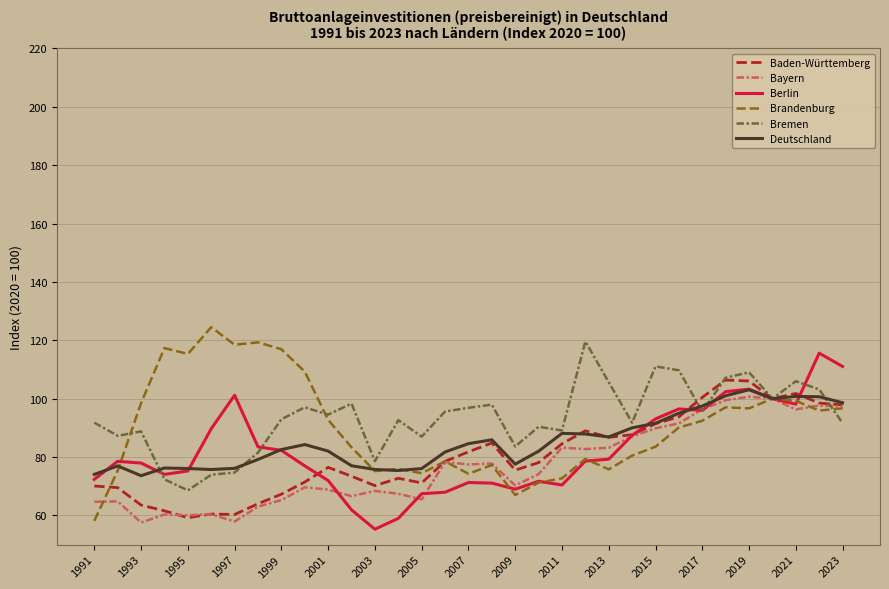

Is this an area chart (filled region under the line)?

No